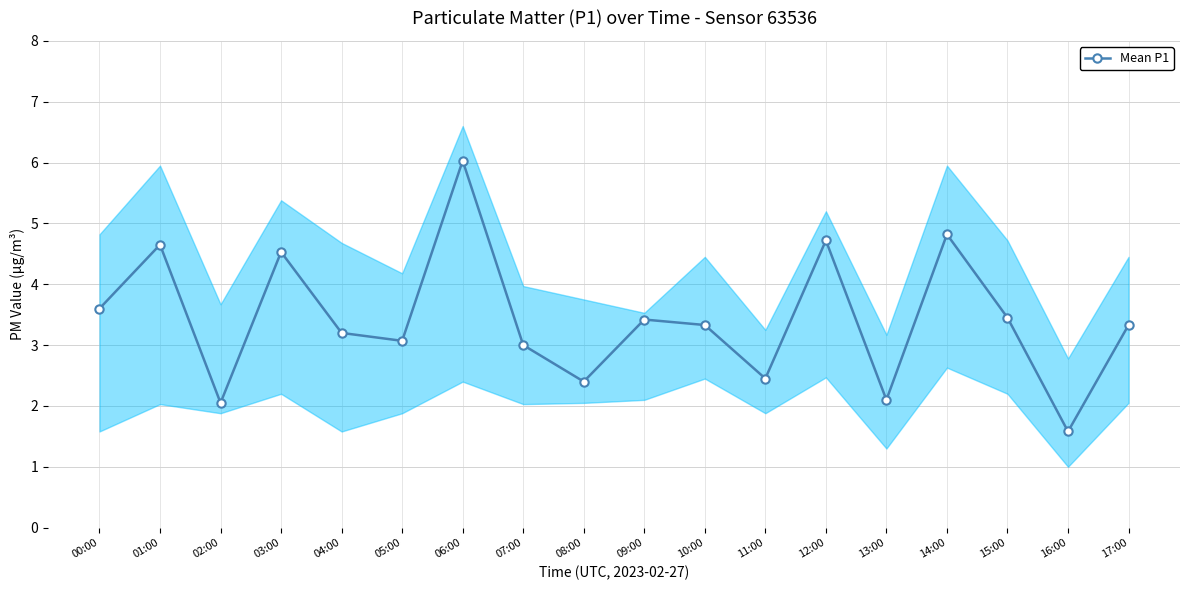

List the labels in order of value, smallest first.

16:00, 02:00, 13:00, 08:00, 11:00, 07:00, 05:00, 04:00, 10:00, 17:00, 09:00, 15:00, 00:00, 03:00, 01:00, 12:00, 14:00, 06:00